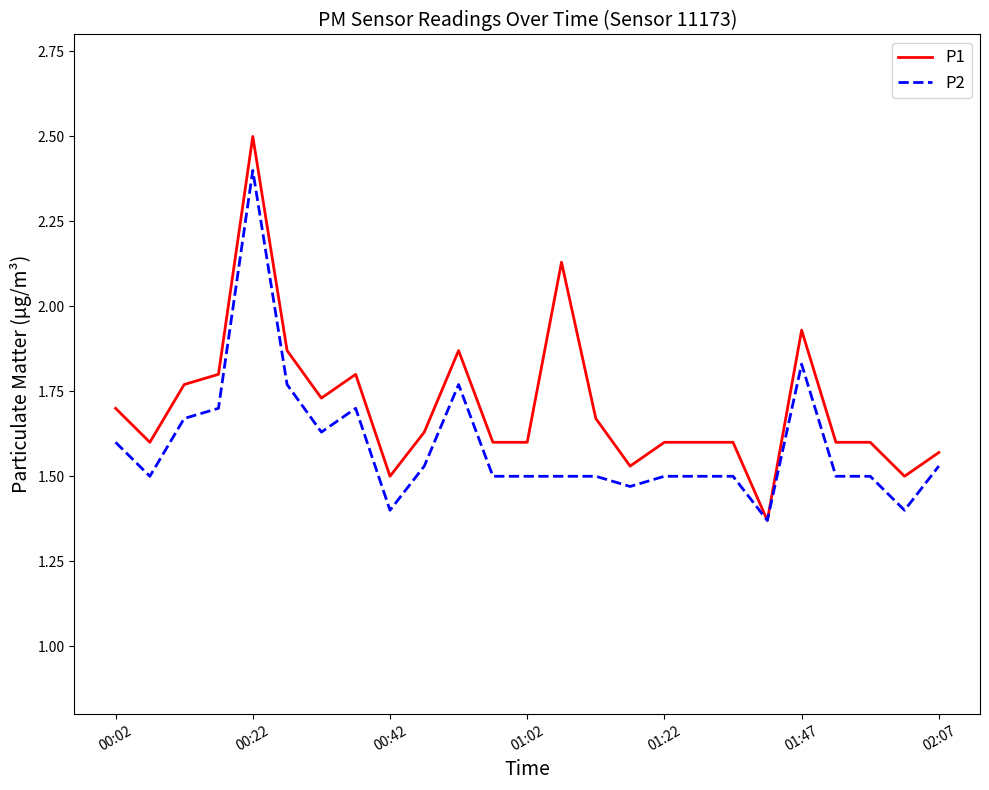

Which series has the largest range (max minus min)?

P1